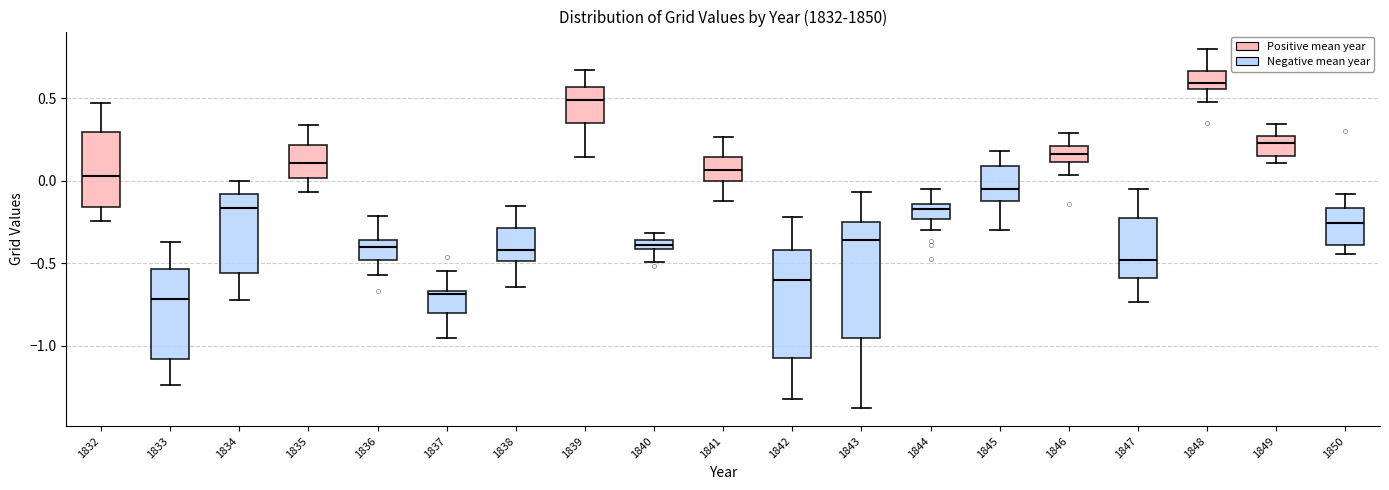

Where is the lower edge of the box at x = 1835 on the y-axis? The values are not printed on the chart, so give them approximately, as read against the axis.

0.00